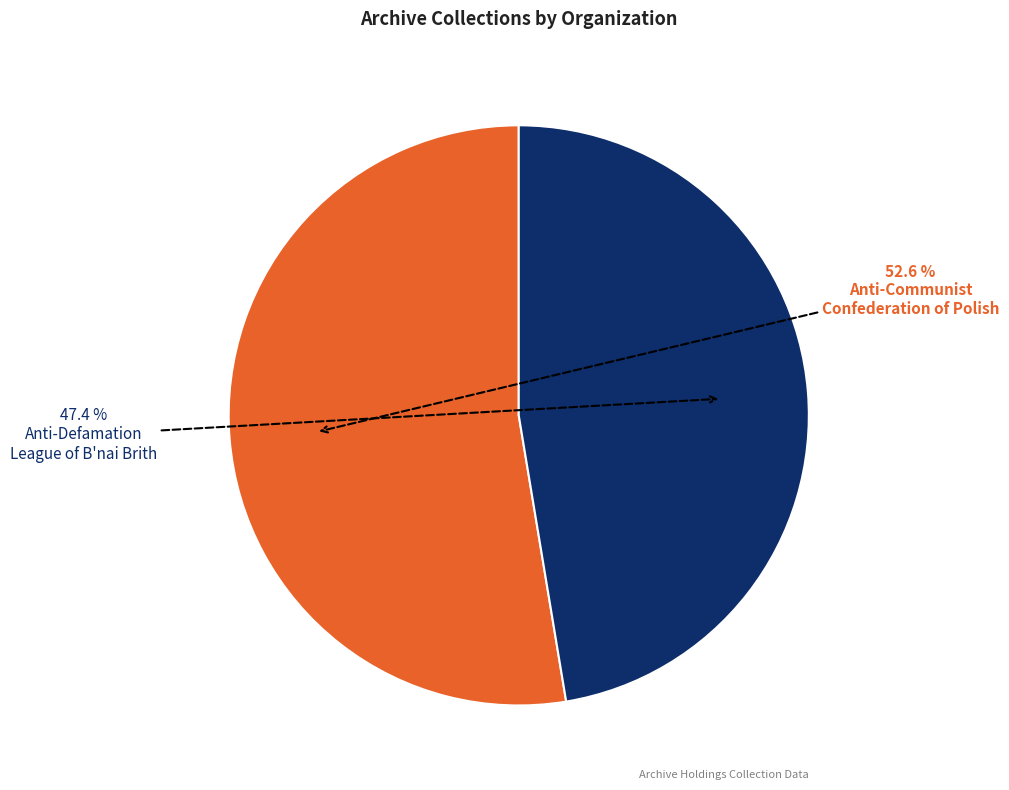

Is there a majority slice in this chart?

Yes